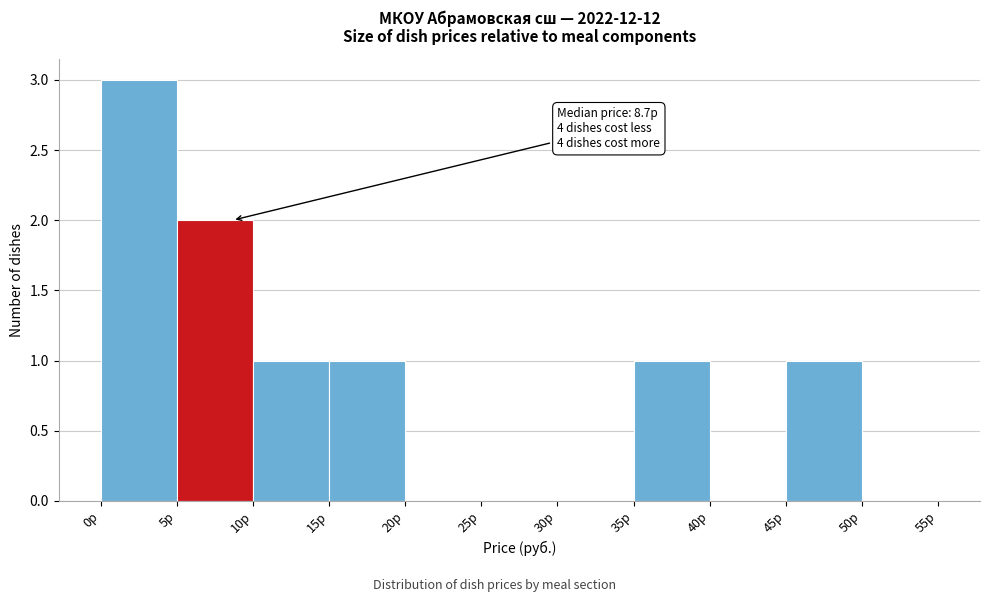

Over which range of the x-axis is the bar tallest?

0 to 5